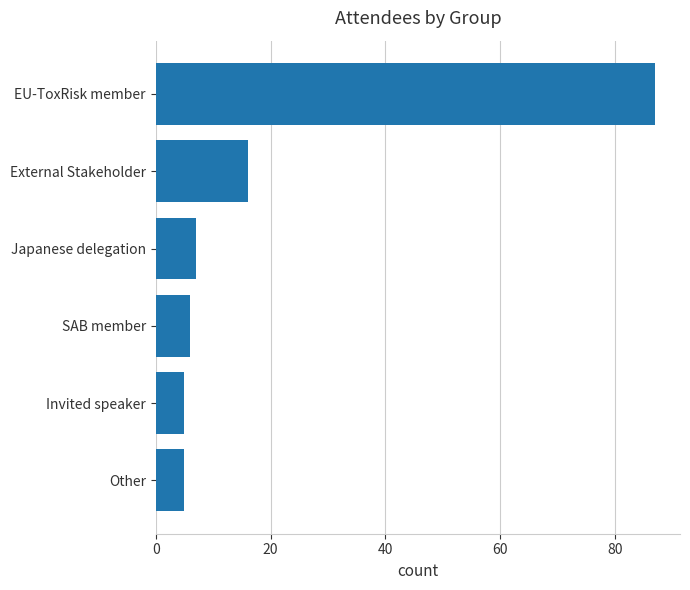

What is the difference between the maximum and minimum values?

82